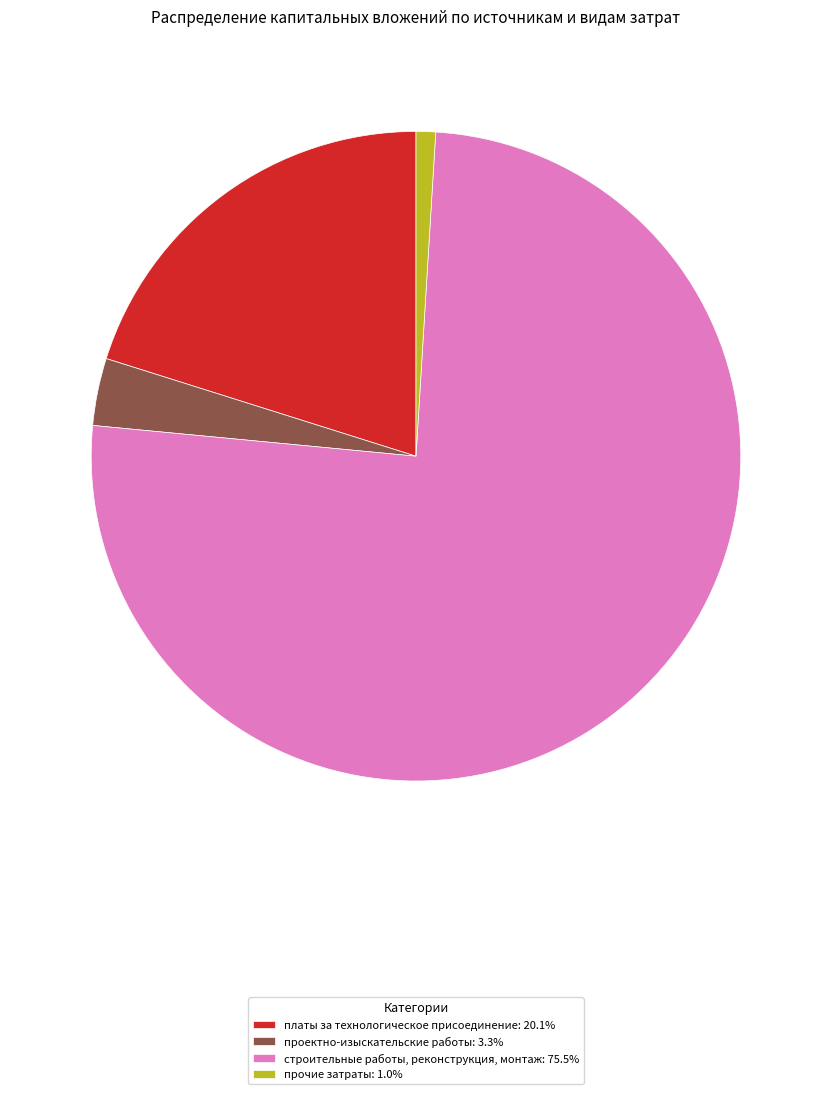

Is строительные работы, реконструкция, монтаж: 75.5% the majority of the pie?

Yes